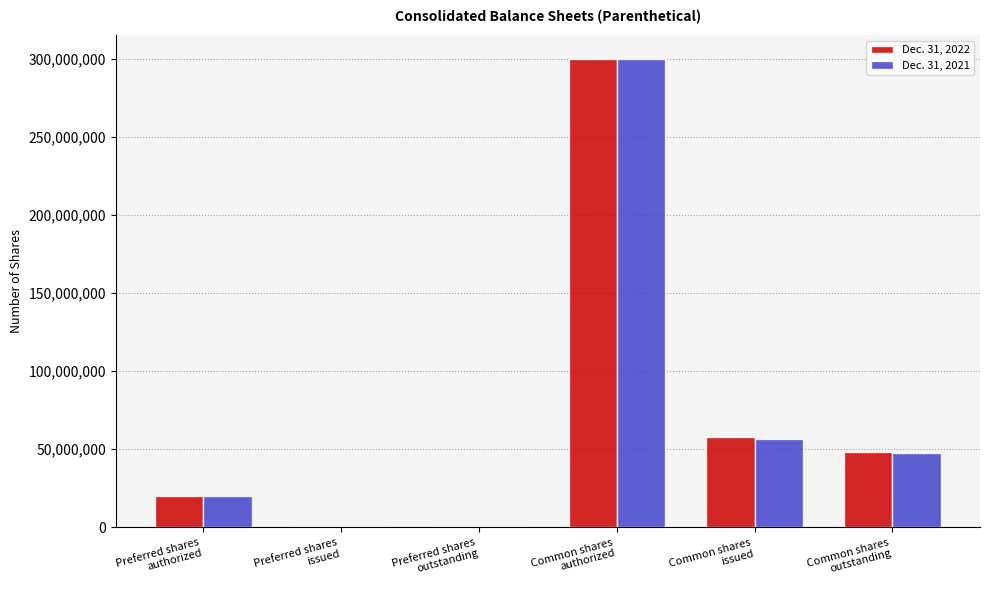

Reading left to right, list all the values displayed in this chart.

Dec. 31, 2022: Preferred shares
authorized=20000000	Preferred shares
issued=0	Preferred shares
outstanding=0	Common shares
authorized=300000000	Common shares
issued=58110231	Common shares
outstanding=48112069
Dec. 31, 2021: Preferred shares
authorized=20000000	Preferred shares
issued=0	Preferred shares
outstanding=0	Common shares
authorized=300000000	Common shares
issued=56440202	Common shares
outstanding=47714912